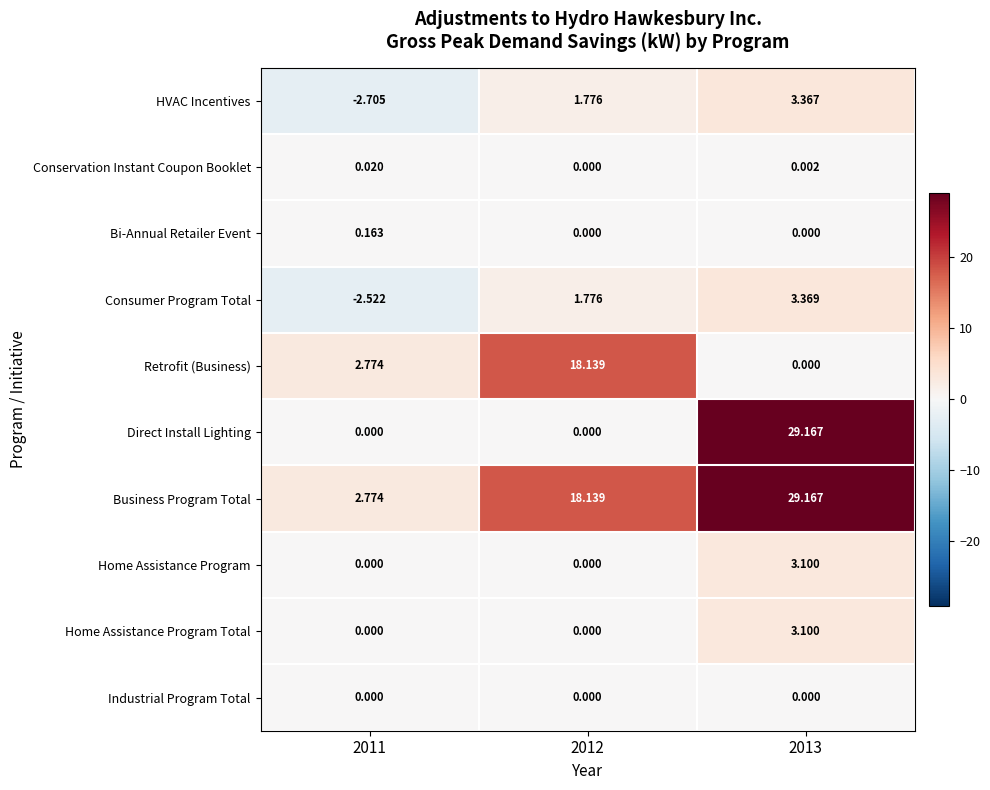

What is the difference between the highest and lowest values at 2011?

5.5